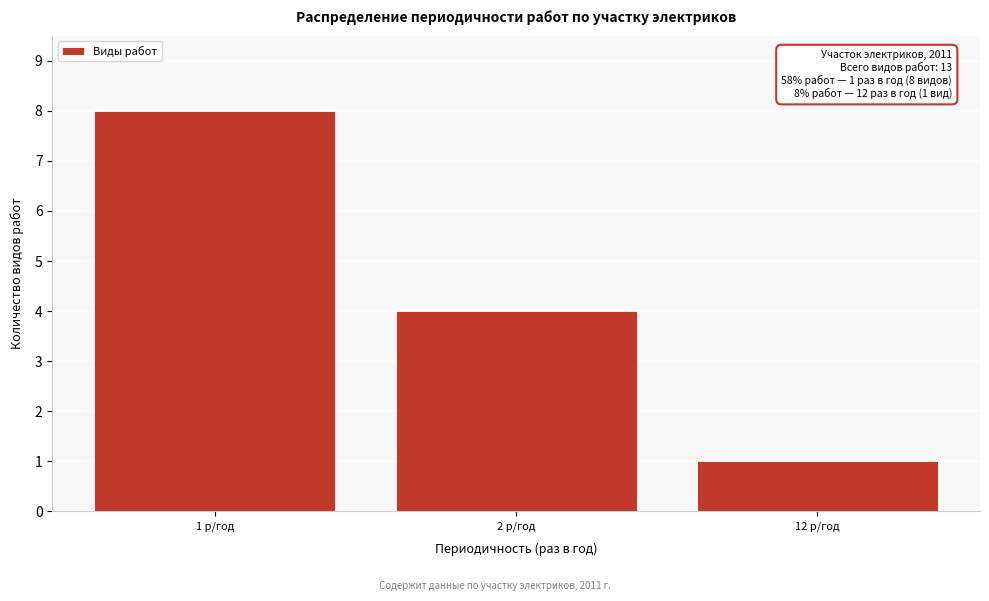

Reading left to right, what are all the values shown in this chart?

8	4	1